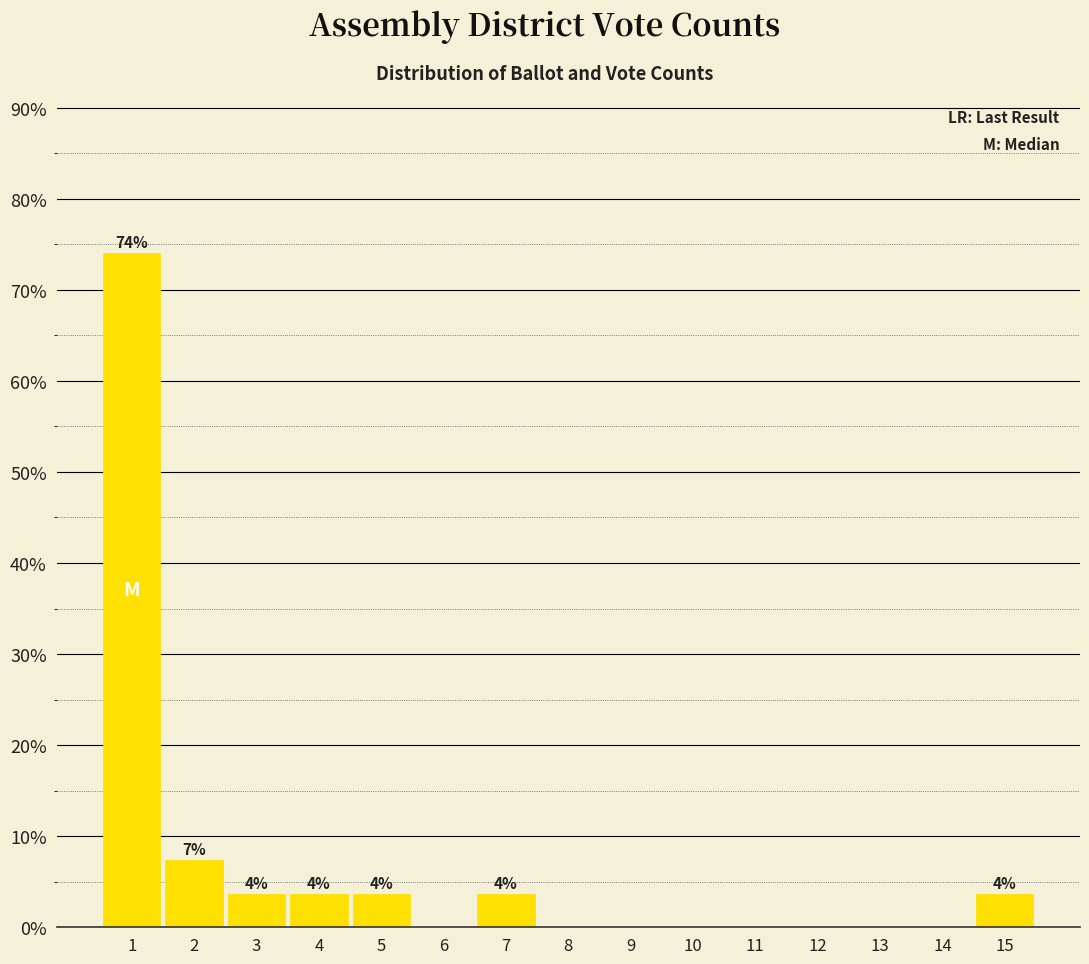

Reading right to left, what are all the values shown in this chart?

15=3.7	14=0.0	13=0.0	12=0.0	11=0.0	10=0.0	9=0.0	8=0.0	7=3.7	6=0.0	5=3.7	4=3.7	3=3.7	2=7.4	1=74.1